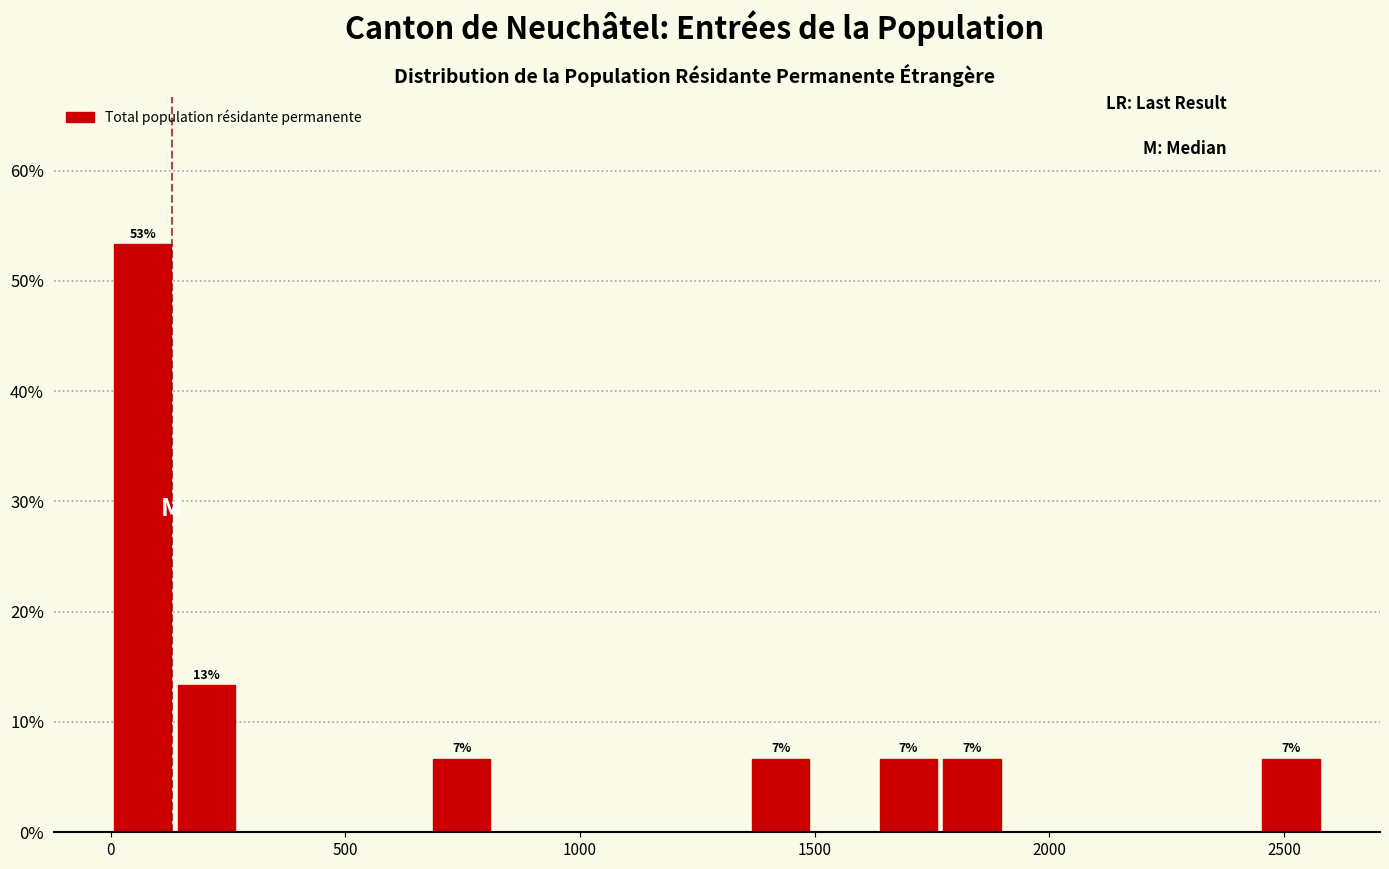

Around what value on the x-axis is the tallest bar? Give the approximate position of its centre, as read against the axis.

50